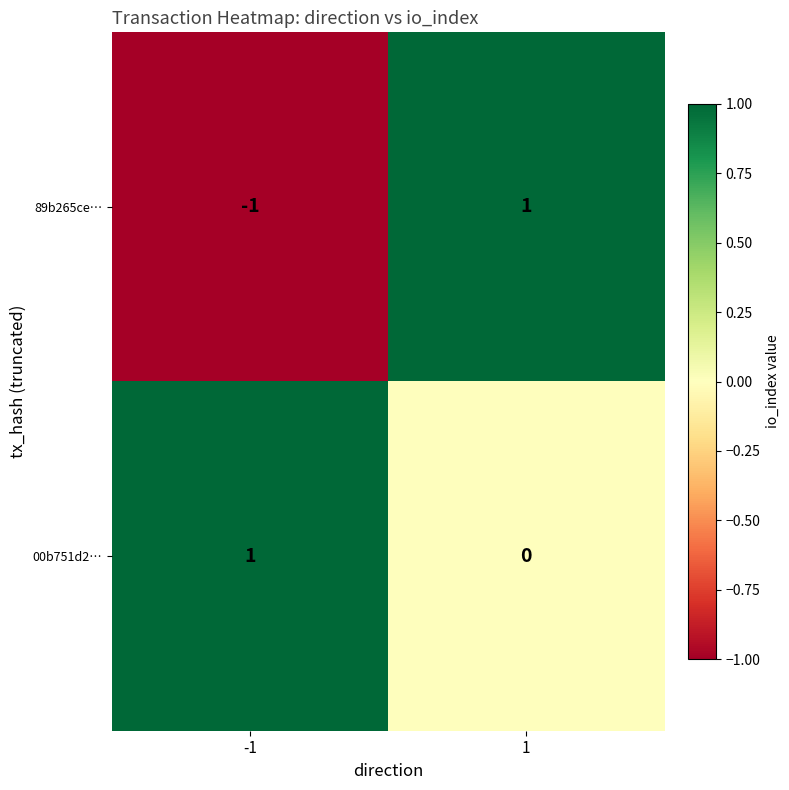

Reading right to left, extract all data points from this chart.

89b265ce…: 1=1	-1=-1
00b751d2…: 1=0	-1=1